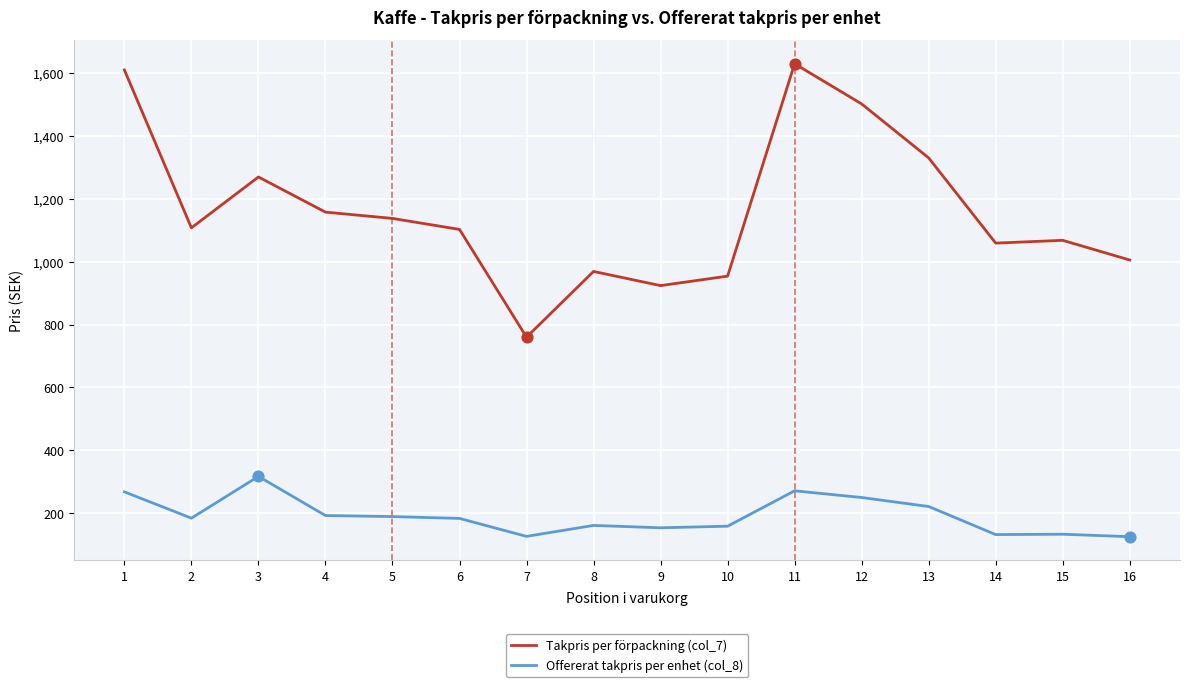

Is the value of Offererat takpris per enhet (col_8) at 14 greater than the value of Takpris per förpackning (col_7) at 1?

No